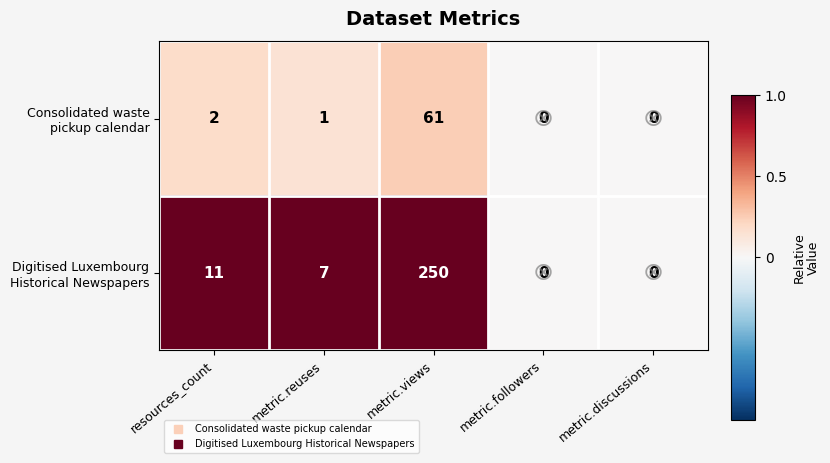

What is the total value across all series at resources_count?

13